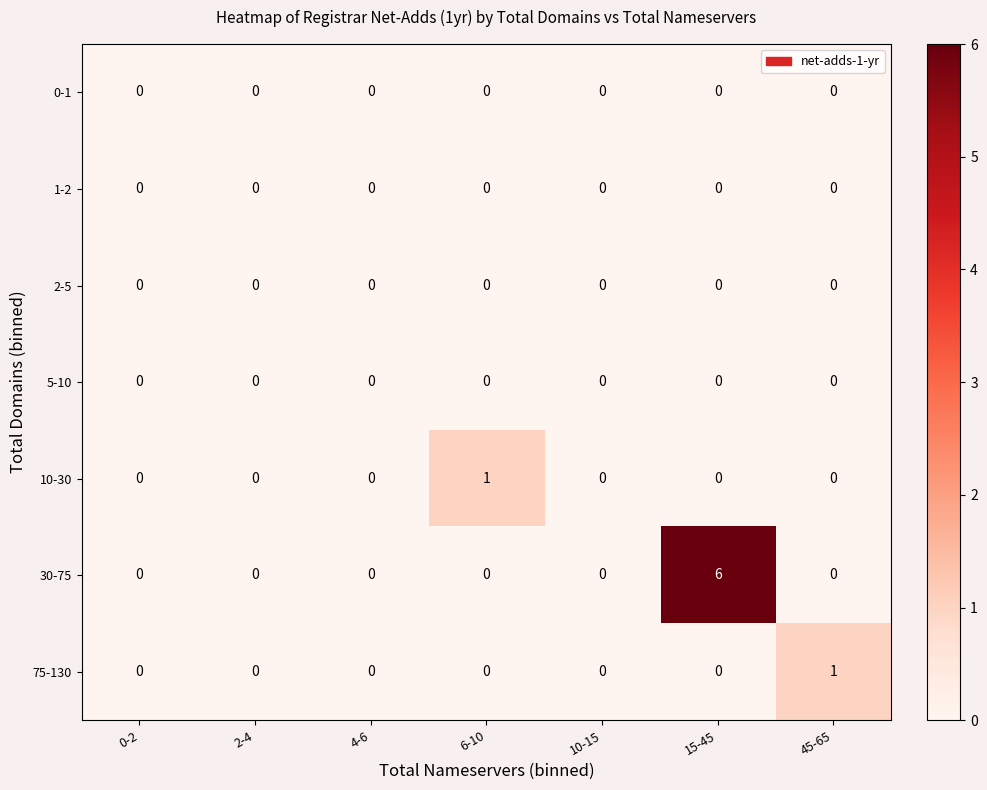

True or false: 10-30 has a value of 0 at 10-15.

True